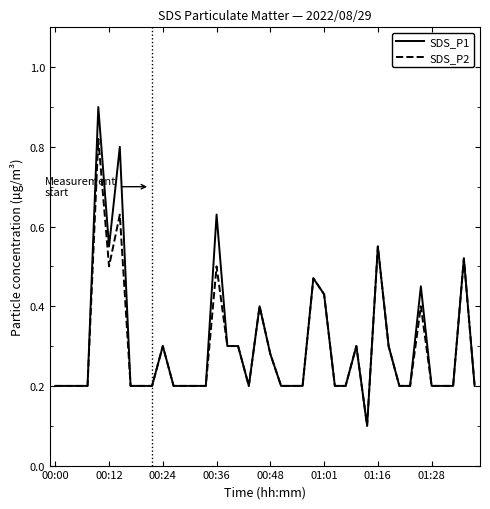

At how many categories does at least one series exceed 0?

40